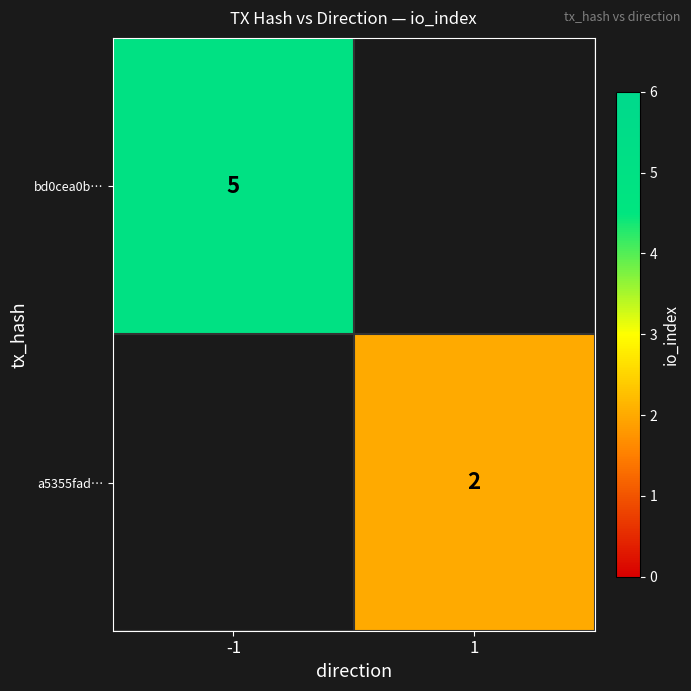

At how many categories does at least one series exceed 3?

1